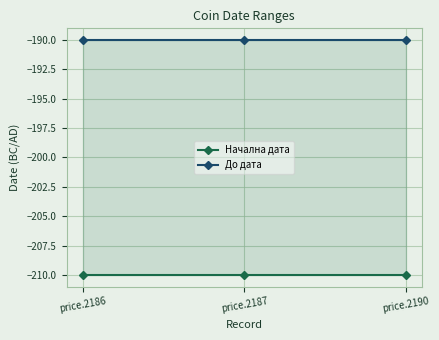

Does the chart have visible grid lines?

Yes